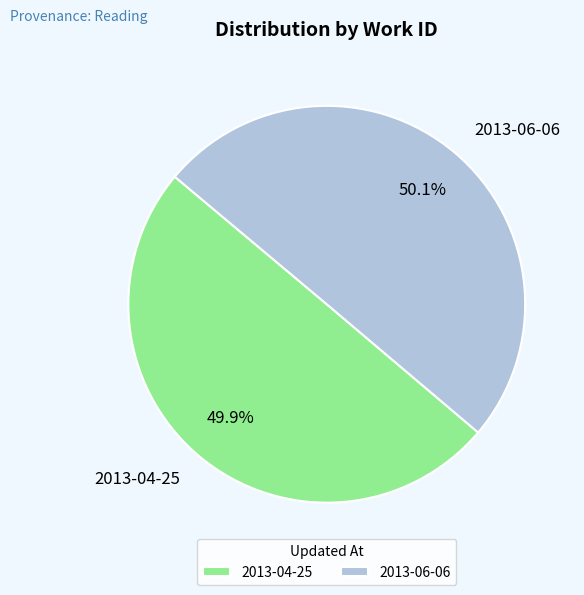

Is there any slice that represents more than half of the pie?

Yes